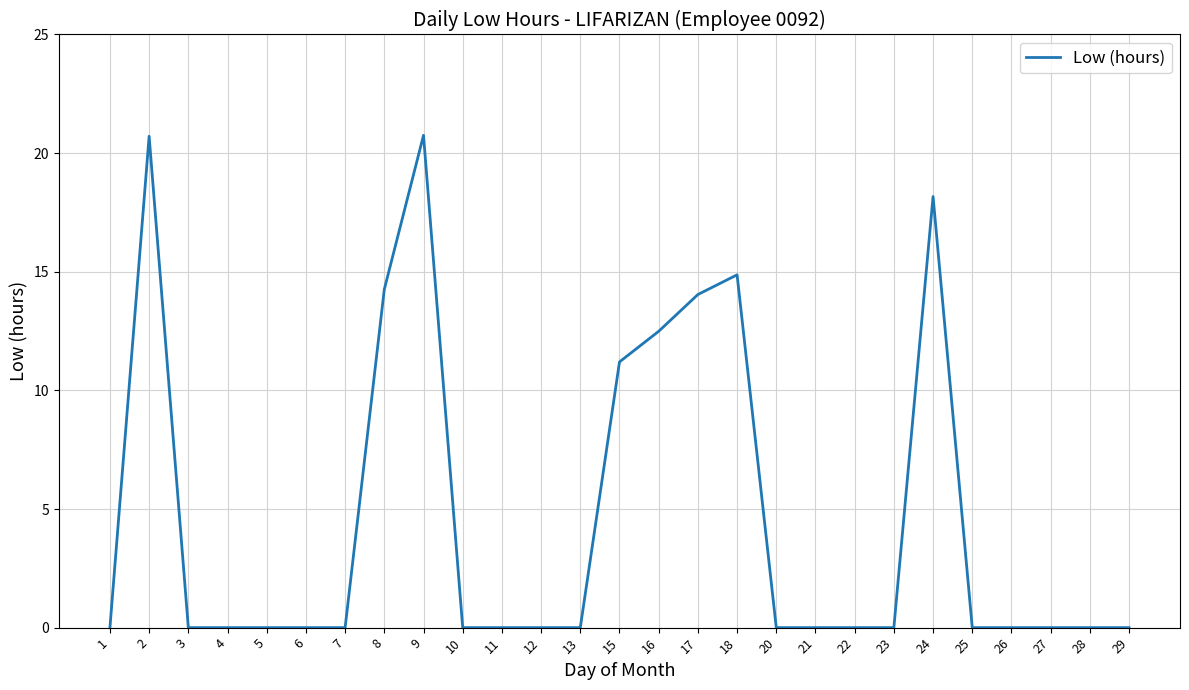

The value at 24 is 8.1. True or false?

False